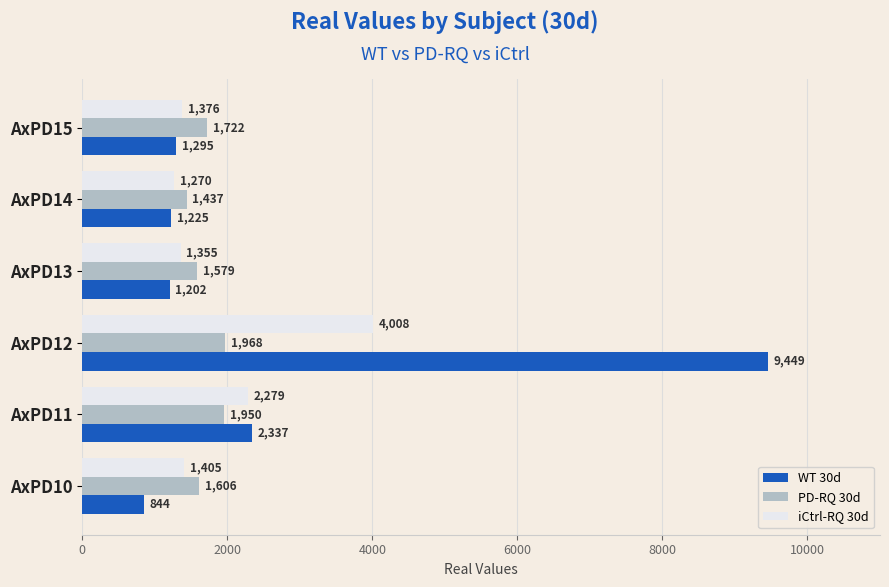

What is the average value of the WT 30d series?

2725